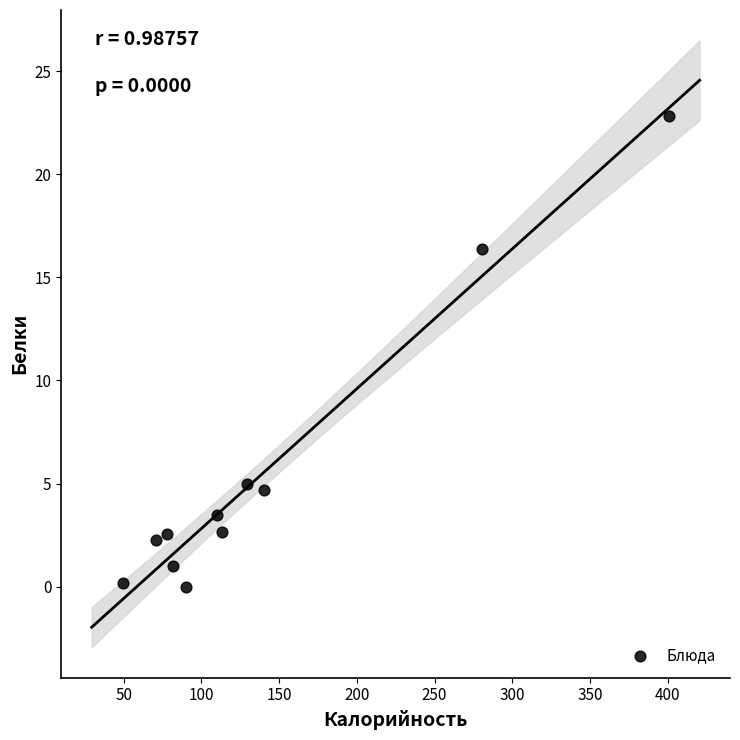

What is the range of Y values (max minus min)?

22.8